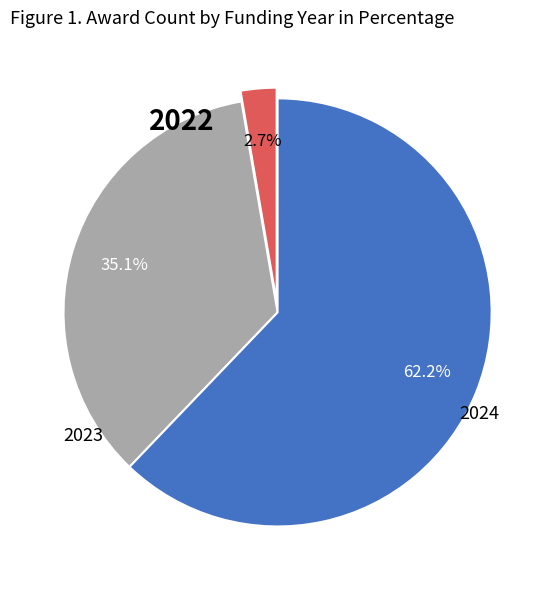

Is there a majority slice in this chart?

Yes